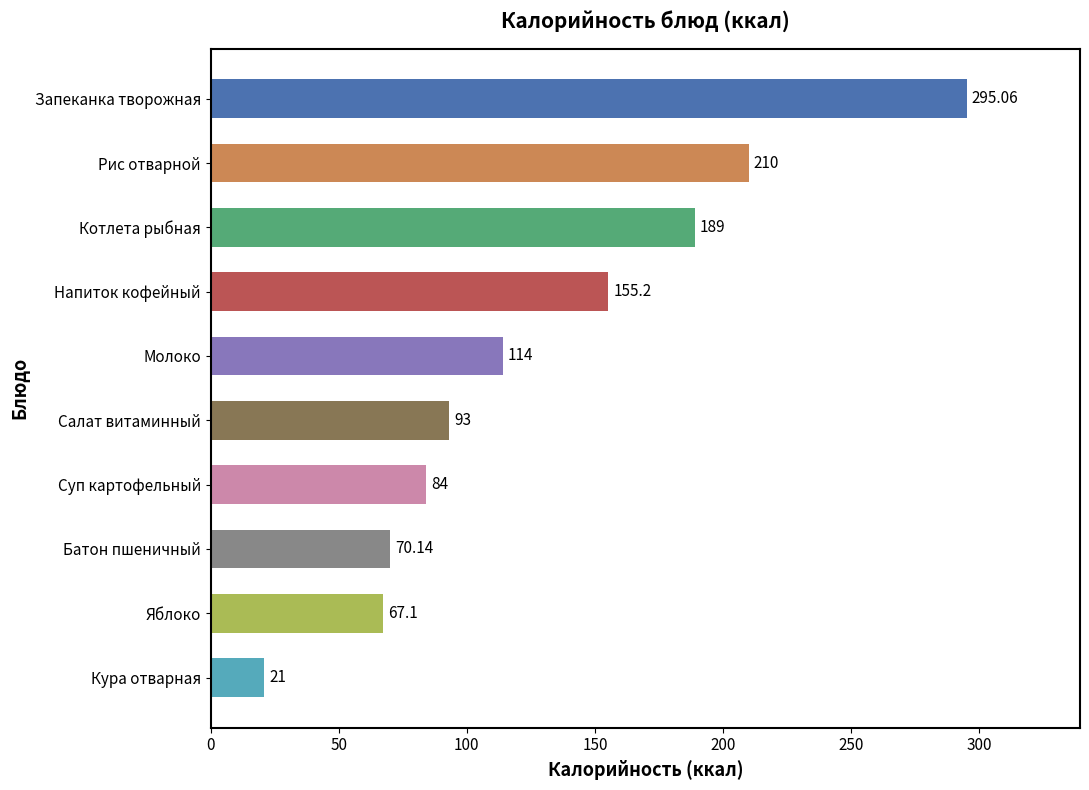

What is the change in value from Запеканка творожная to Котлета рыбная?

-106.1